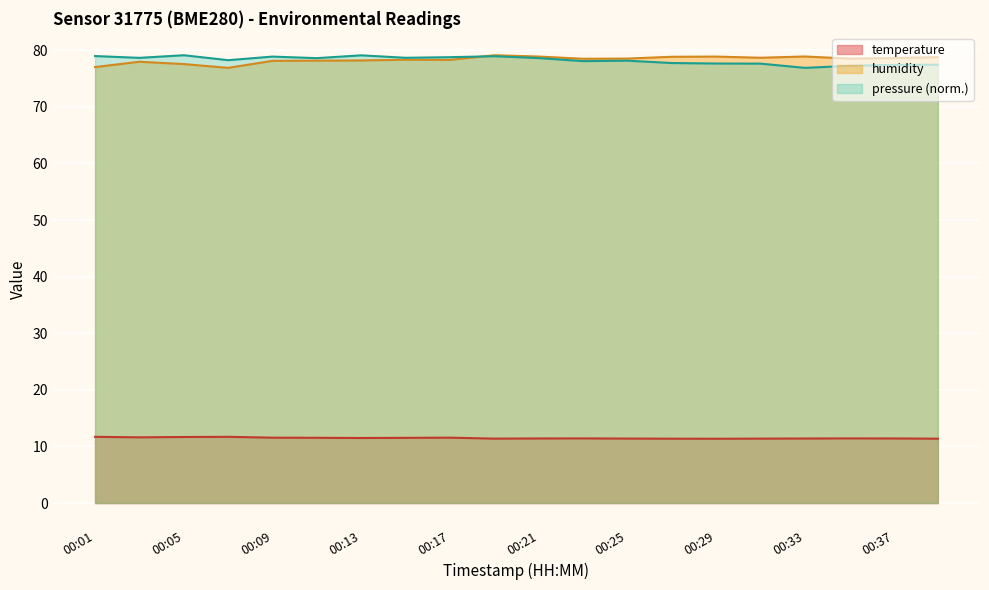

What is the maximum value shown in the chart?

79.1